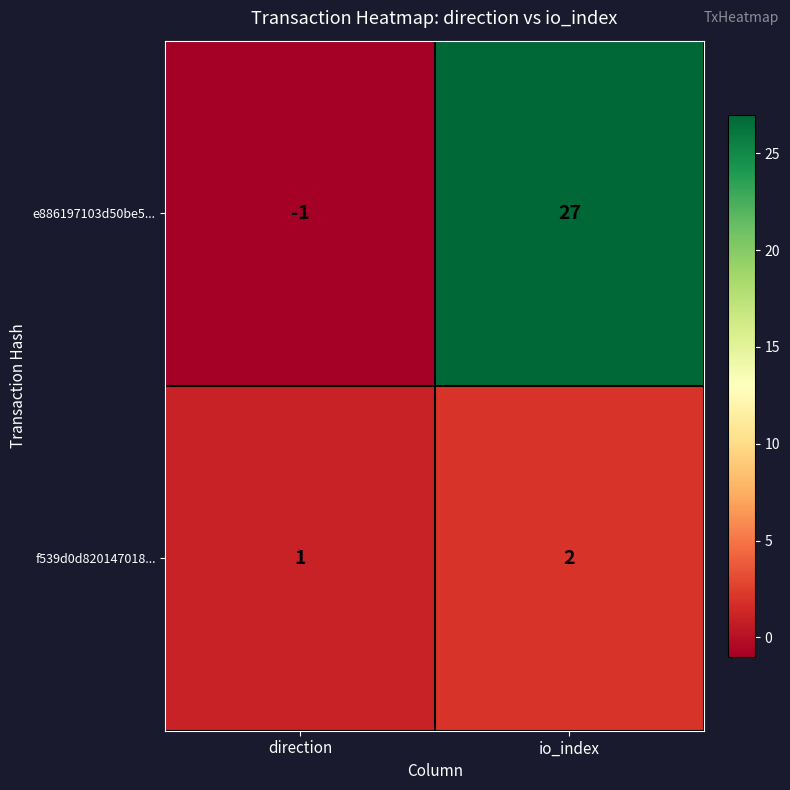

Reading left to right, list all the values displayed in this chart.

e886197103d50be5...: direction=-1	io_index=27
f539d0d820147018...: direction=1	io_index=2